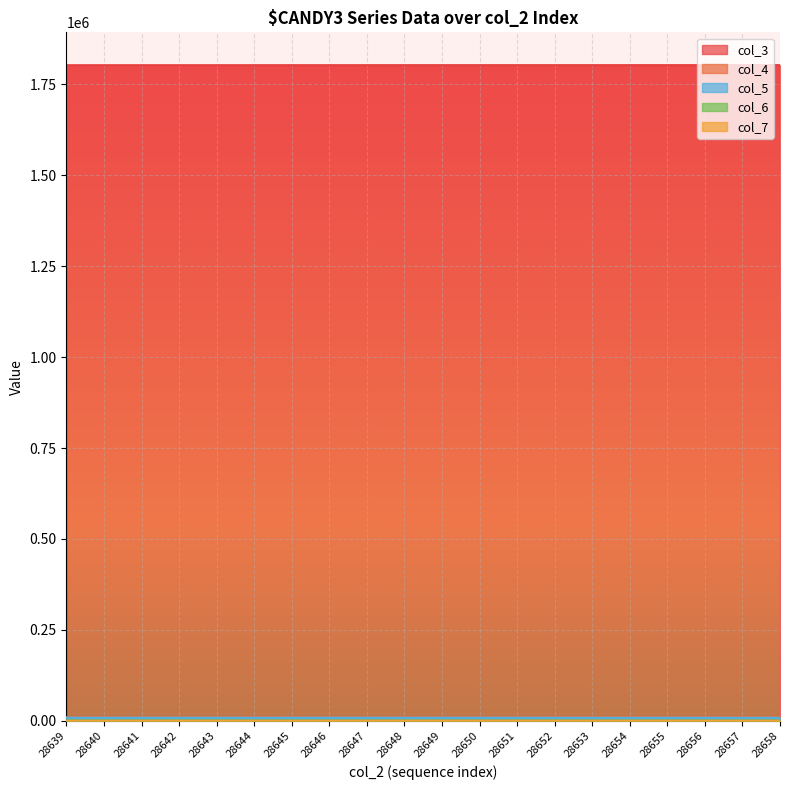

True or false: col_3 has more than 1 interior local peaks.

False